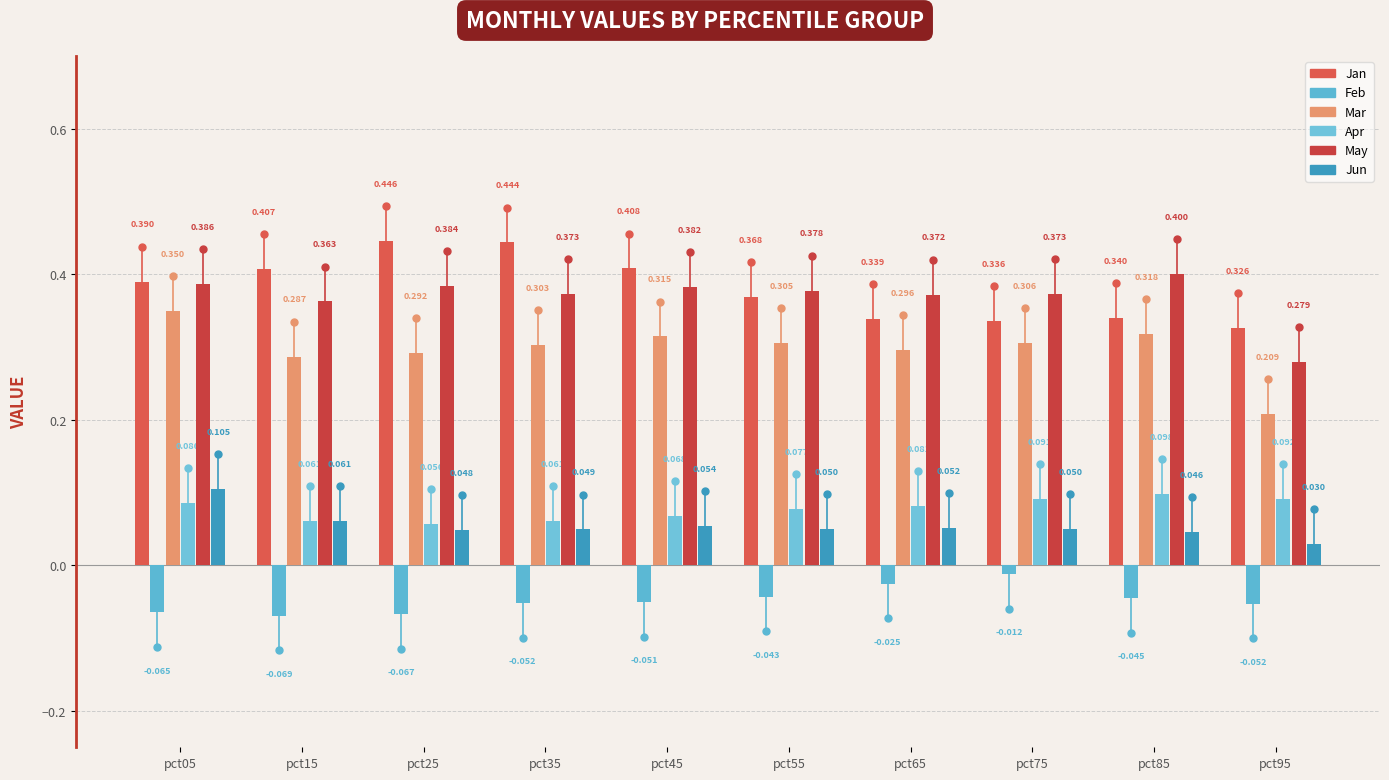

How many series are shown in this chart?

6